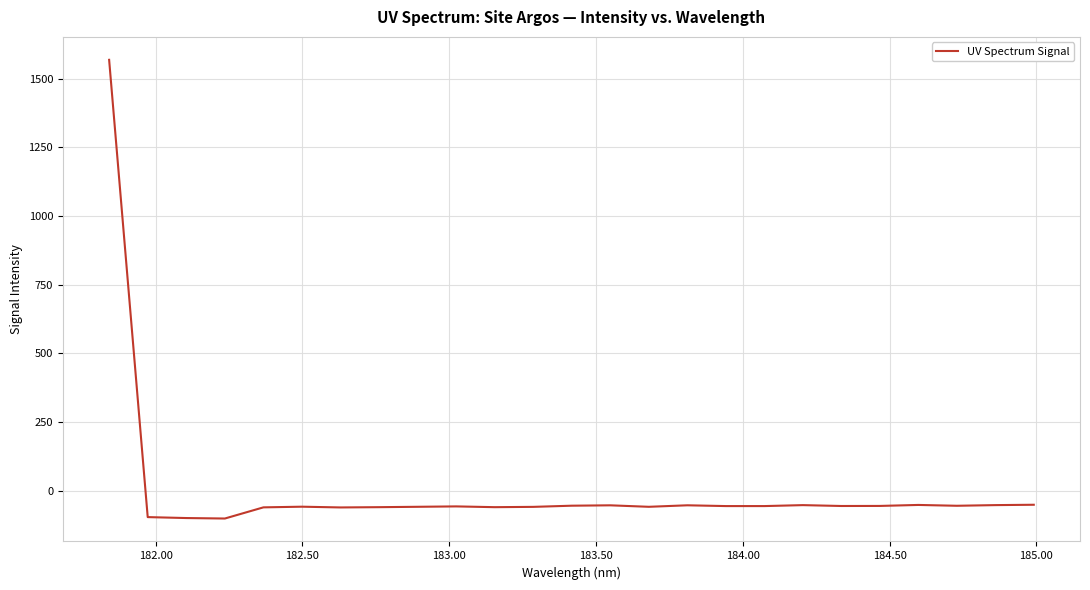

What is the difference between the maximum and minimum values?

1670.2